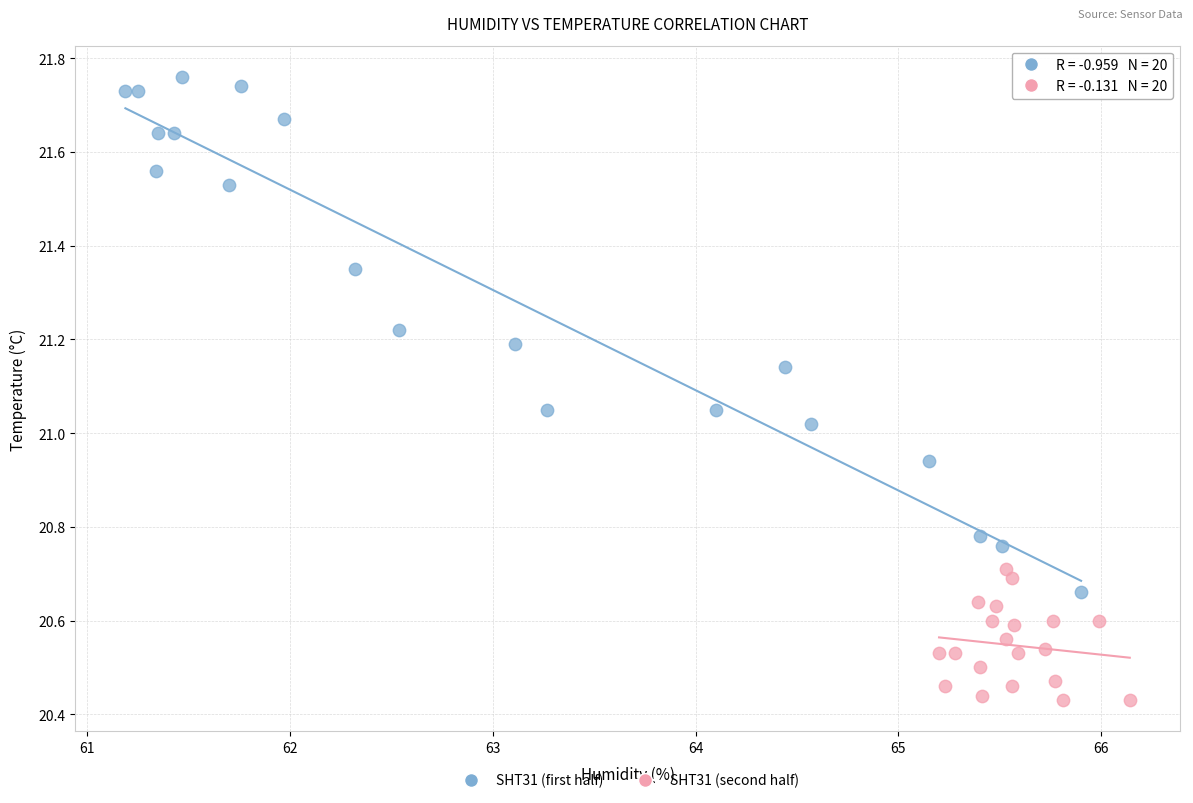

Which series reaches the minimum Y coordinate?

SHT31 (second half)